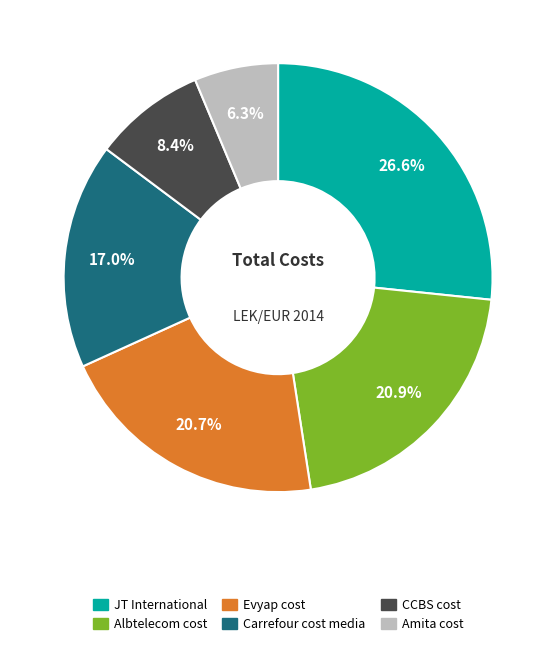

To the nearest percent, what is the difference between the largest and smallest slice percentages?

20%